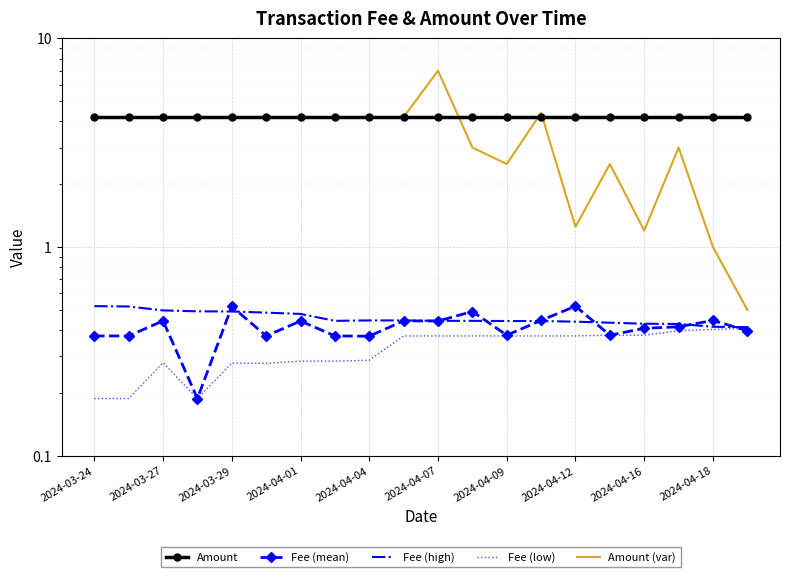

The value of Amount (var) at 2024-04-18 is 0.3. True or false?

False